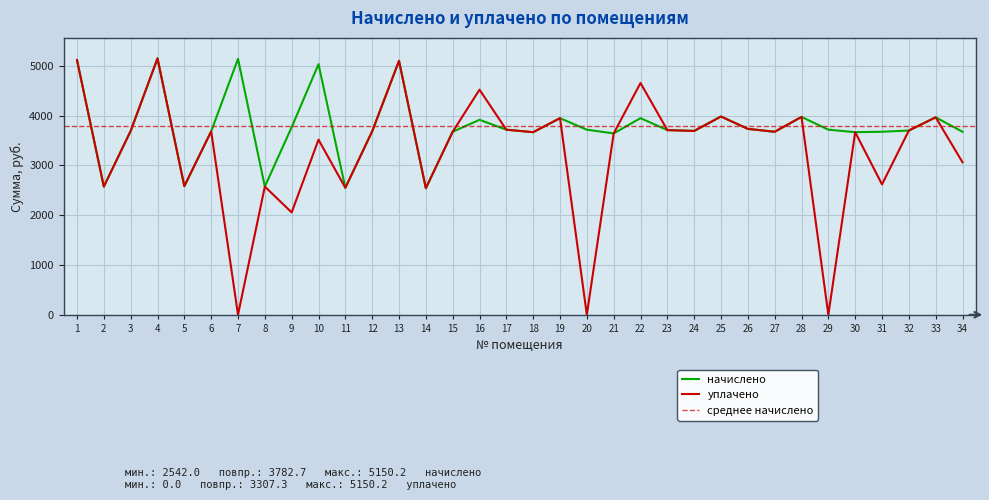

What is the greatest value displayed?

5150.2